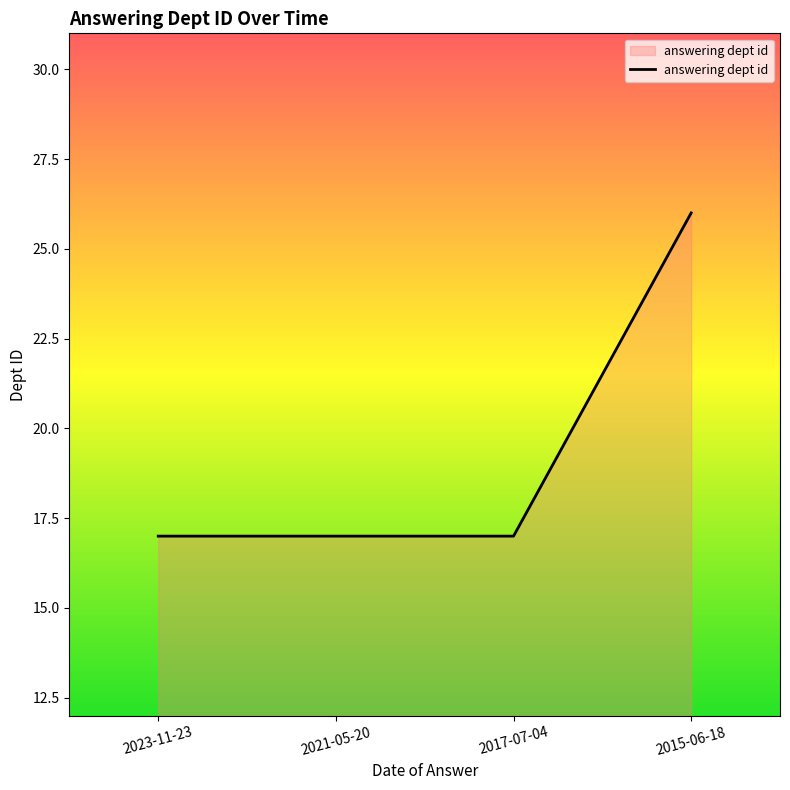

How many lines are shown in the chart?

1